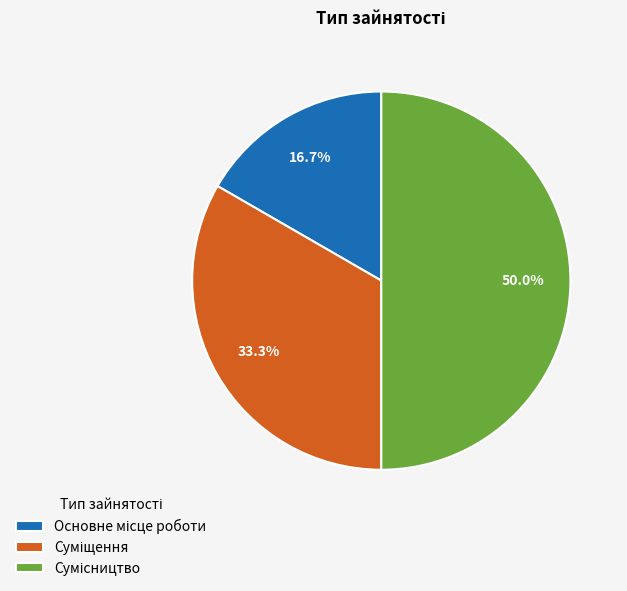

What percentage is the Сумісництво slice, to the nearest percent?

50%